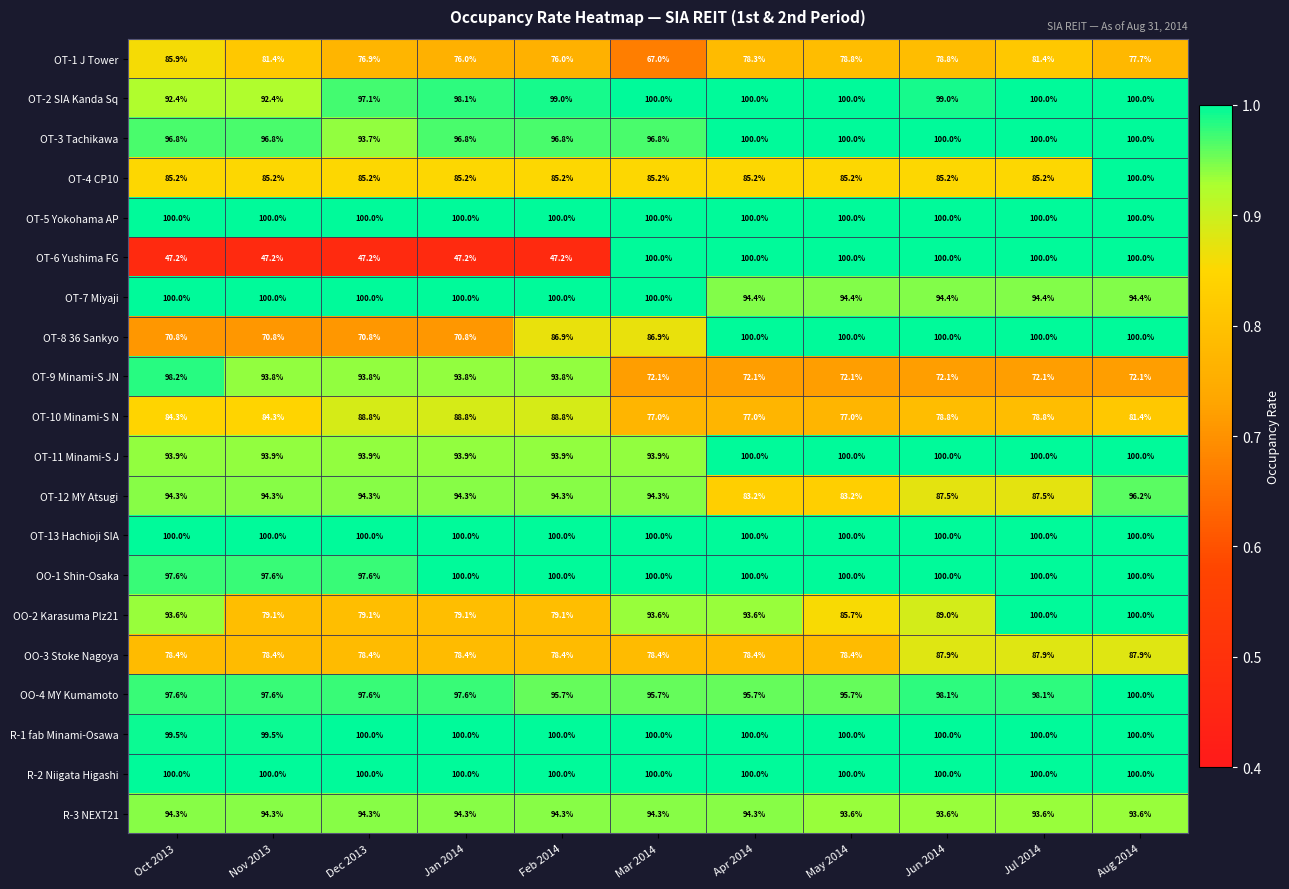

What is the minimum value shown in the chart?

47.2